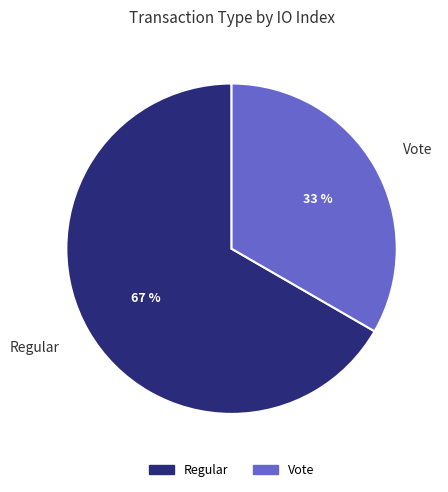

To the nearest percent, what is the combined percentage of Regular and Vote?

100%